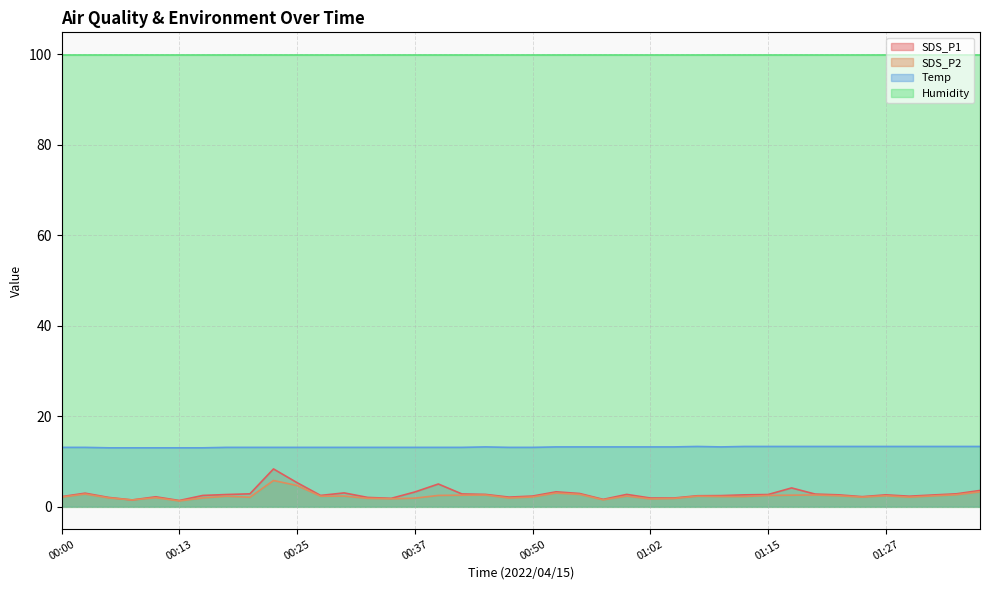

What is the label of the 20th point from the left?

00:47